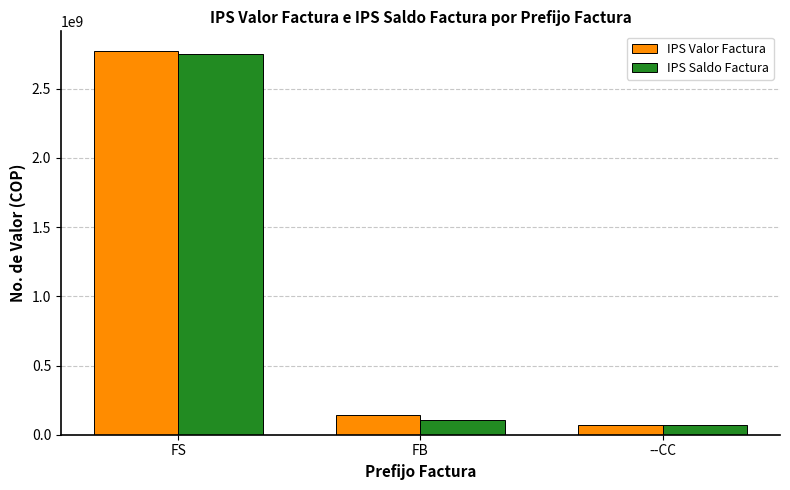

At which category does the chart reach its minimum across all series?

--CC